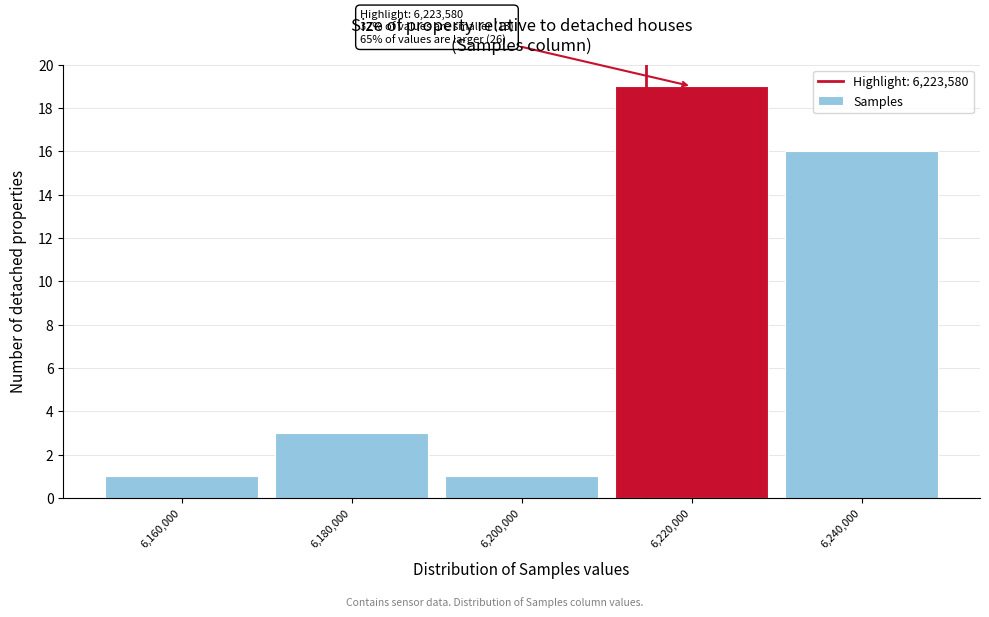

Reading right to left, what are all the values shown in this chart?

16	19	1	3	1